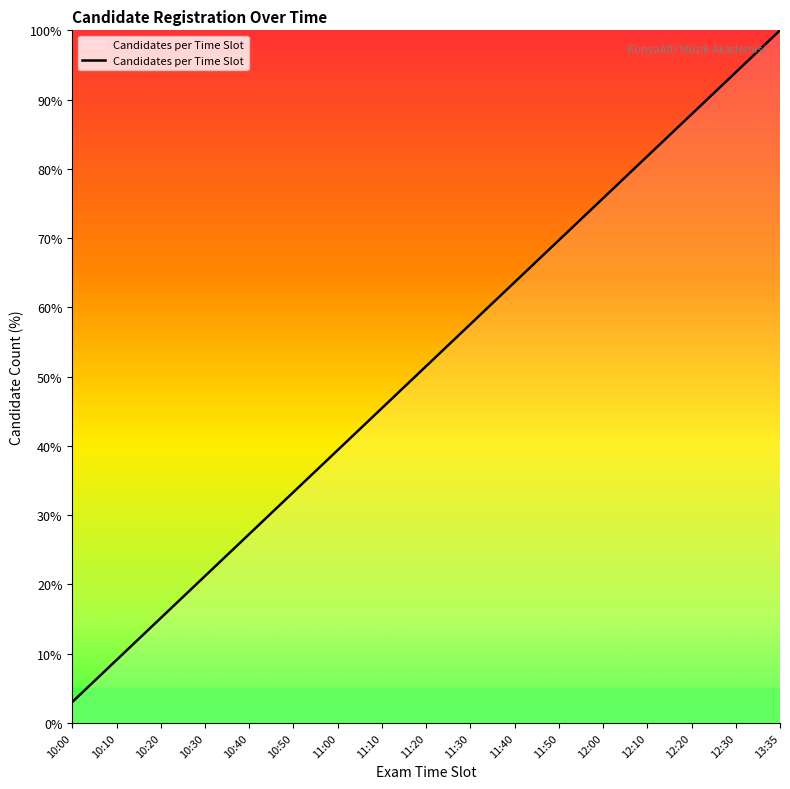

What is the minimum value shown in the chart?

3.0